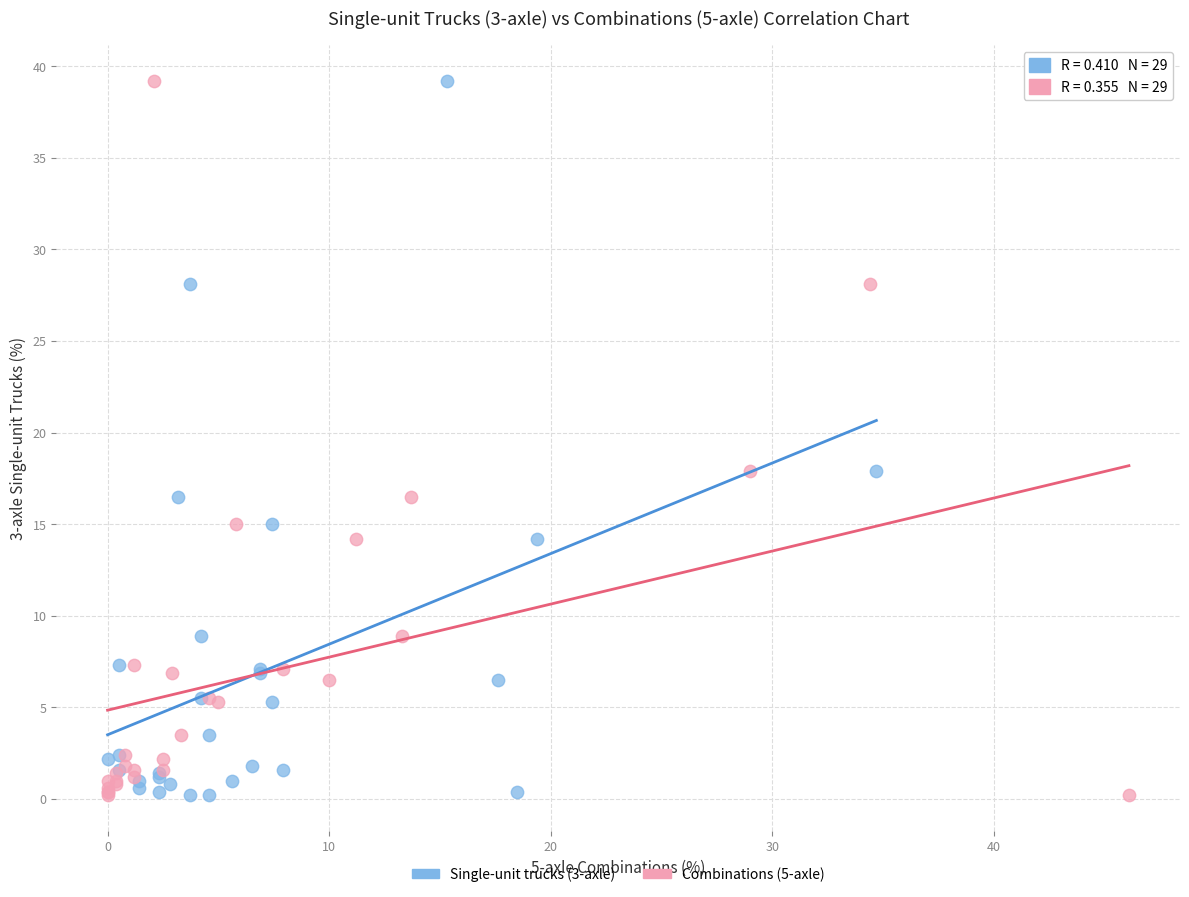

What are all the series names shown in the legend?

Single-unit trucks (3-axle), Combinations (5-axle)